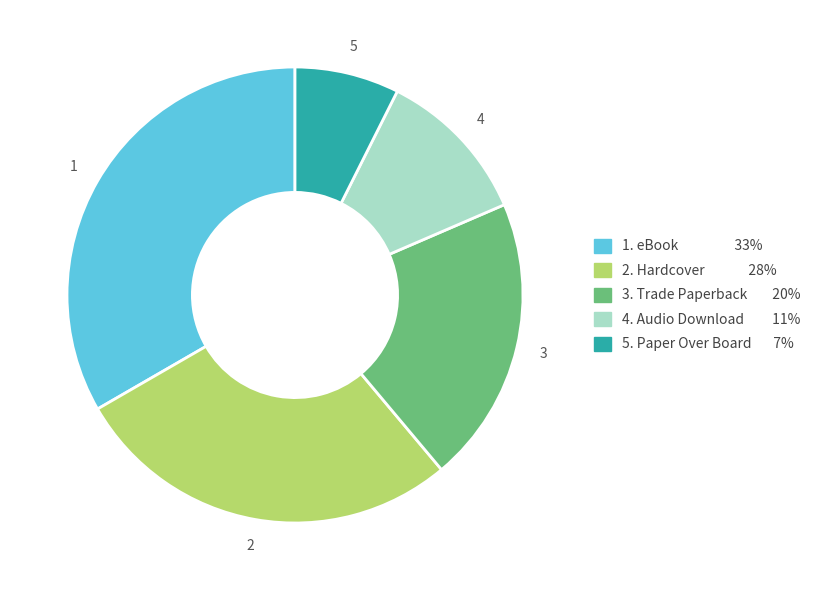

Is there a majority slice in this chart?

No